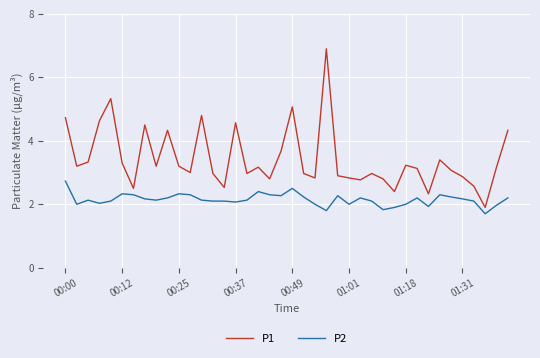

What is the highest value of the P2 series?

2.7